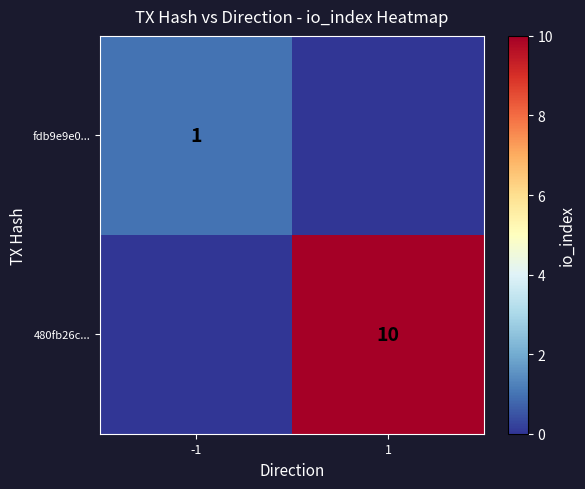

At how many categories does at least one series exceed 9?

1